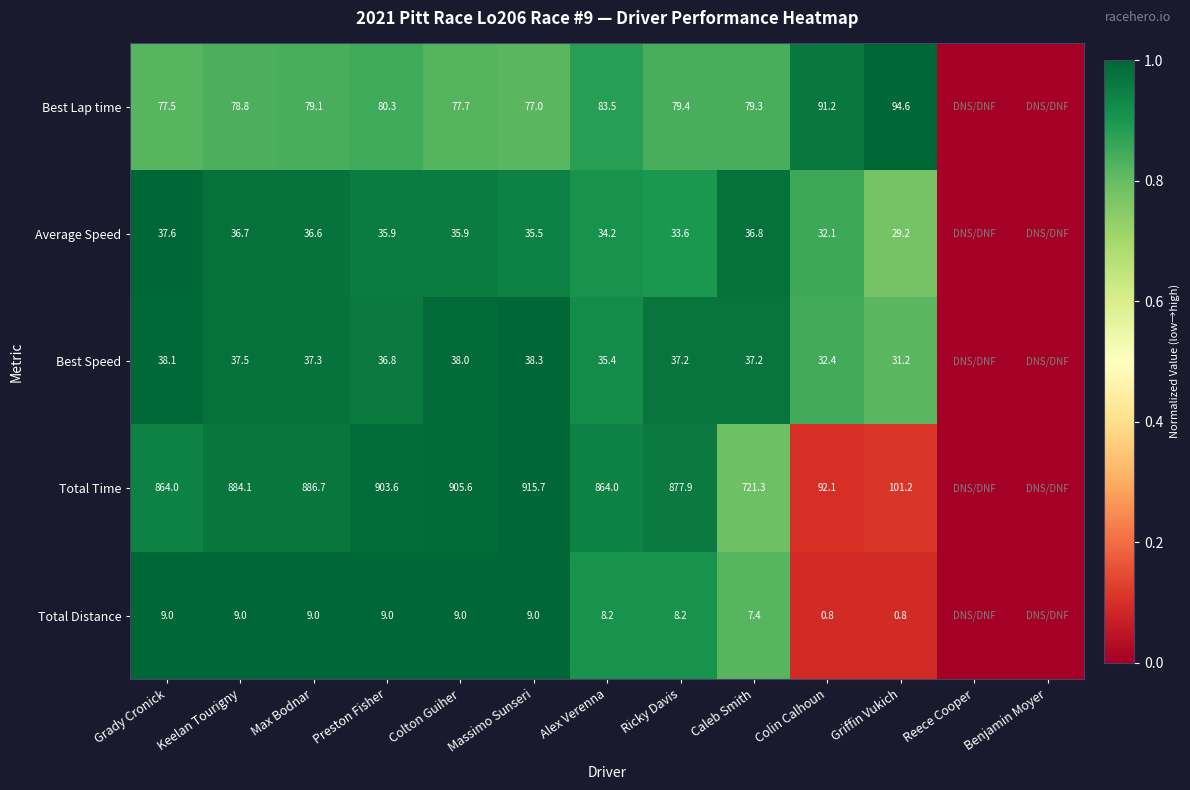

Rank the series at Griffin Vukich from lowest to highest value.

Total Distance, Average Speed, Best Speed, Best Lap time, Total Time